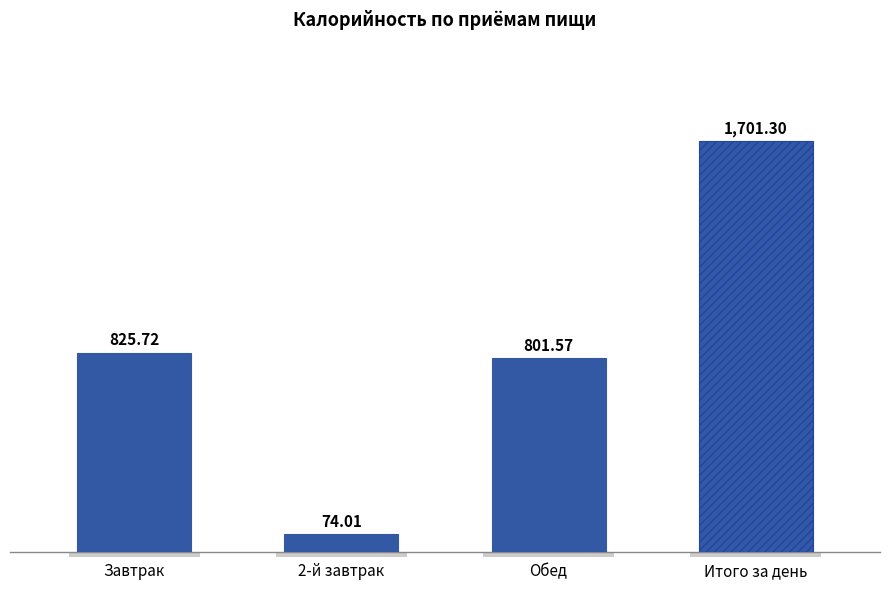

What is the label of the 1st bar from the left?

Завтрак